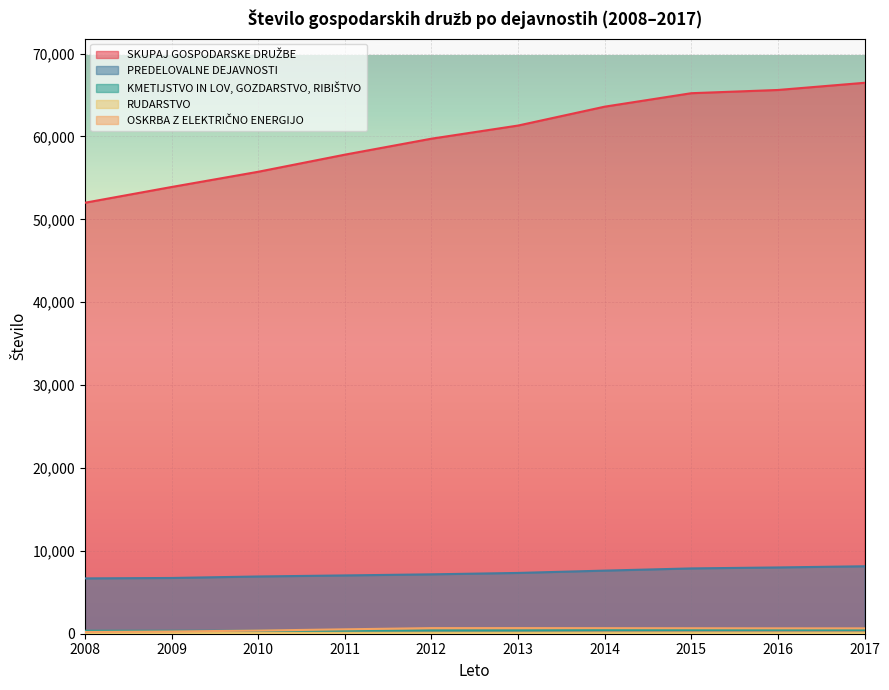

What is the total value across all series at 2010?

63446